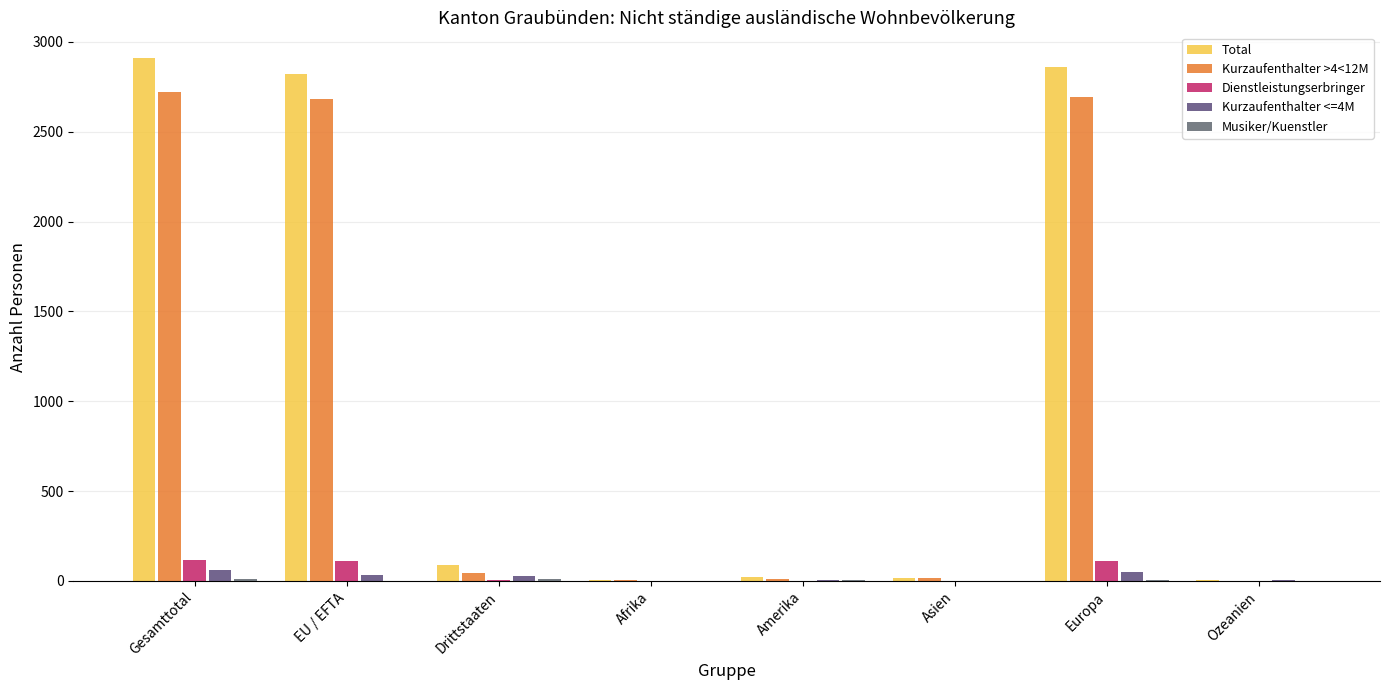

What is the value of the Kurzaufenthalter >4<12M bar at the 2nd from the left?

2681